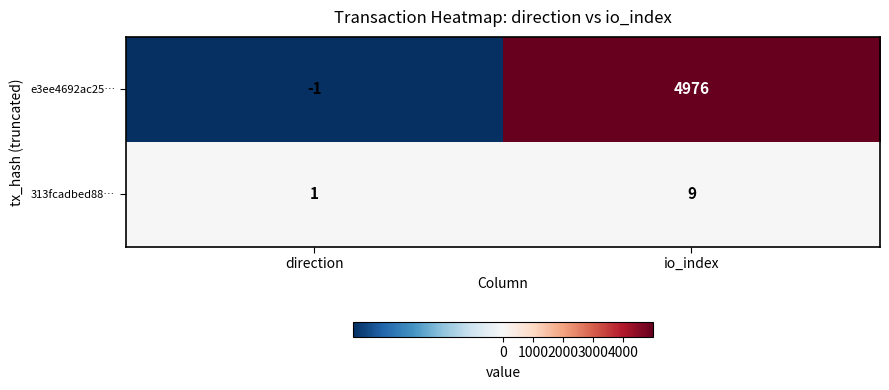

List the labels in order of e3ee4692ac25… value, smallest first.

direction, io_index